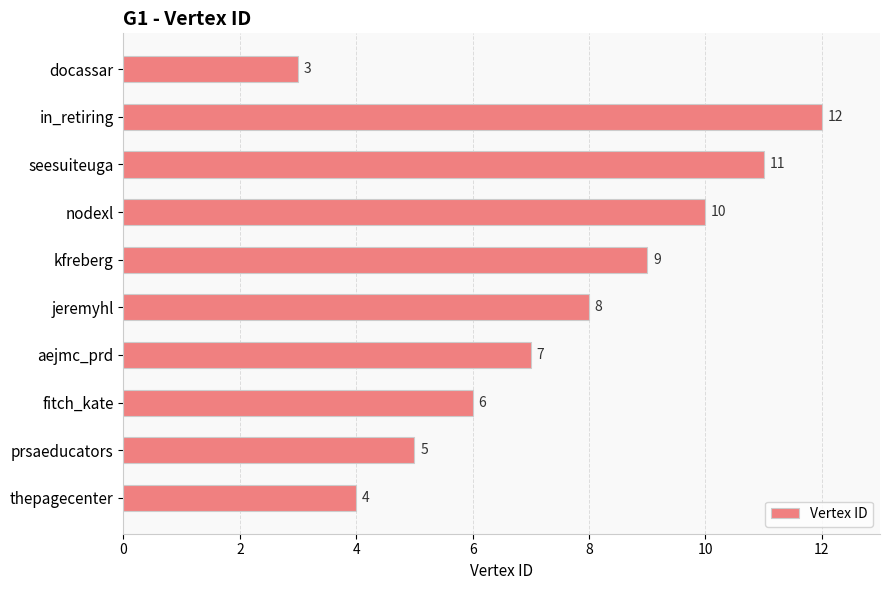

What is the average value?

8